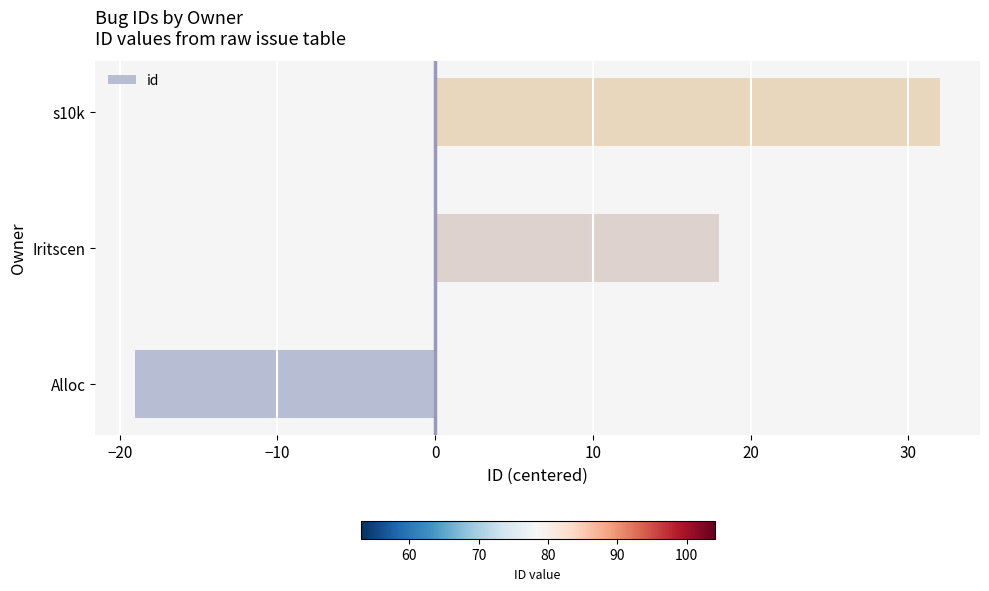

What is the difference between the values at Iritscen and Alloc?

37